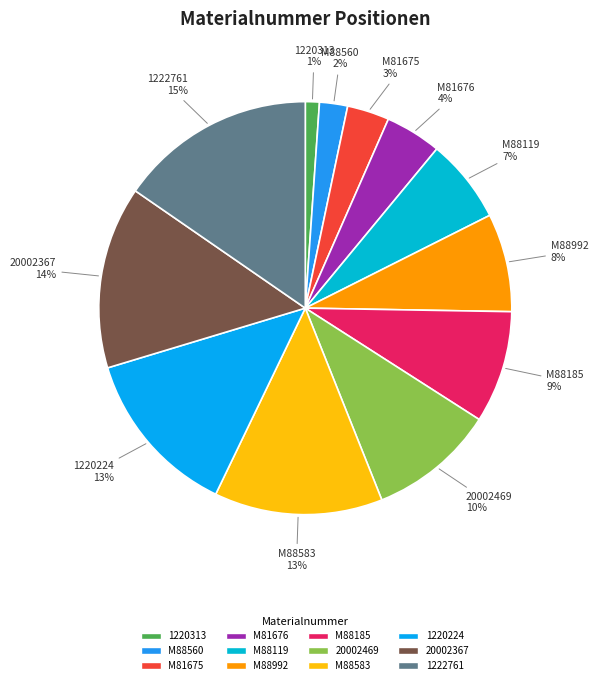

To the nearest percent, what is the difference between the largest and smallest slice percentages?

14%